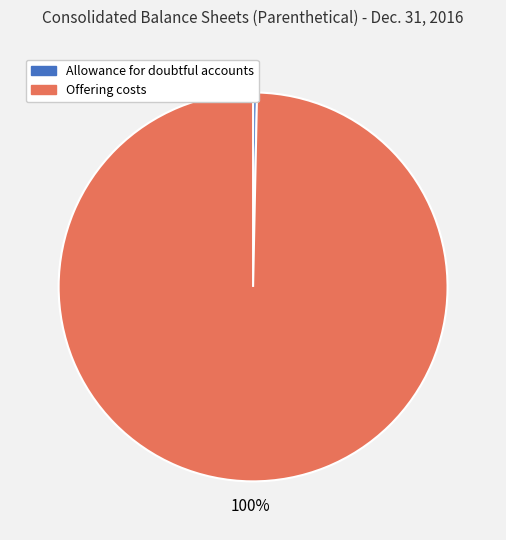

Which slice is the smallest?

Allowance for doubtful accounts